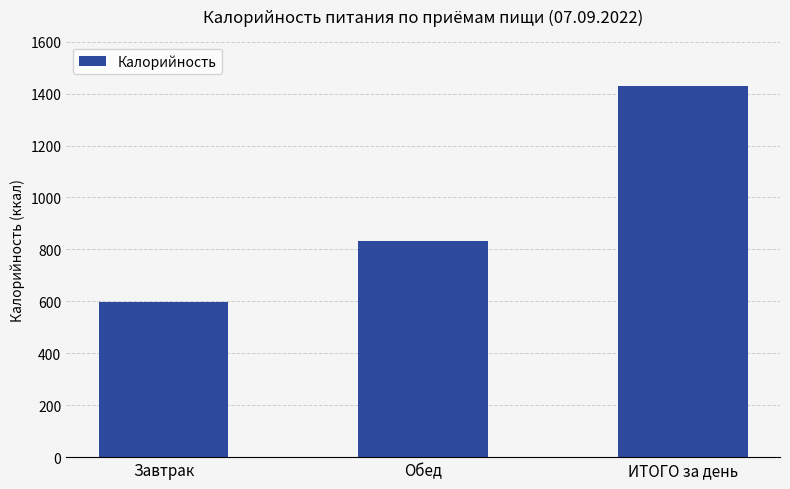

Approximately how many times larger is the value at ИТОГО за день compared to Обед?

1.7